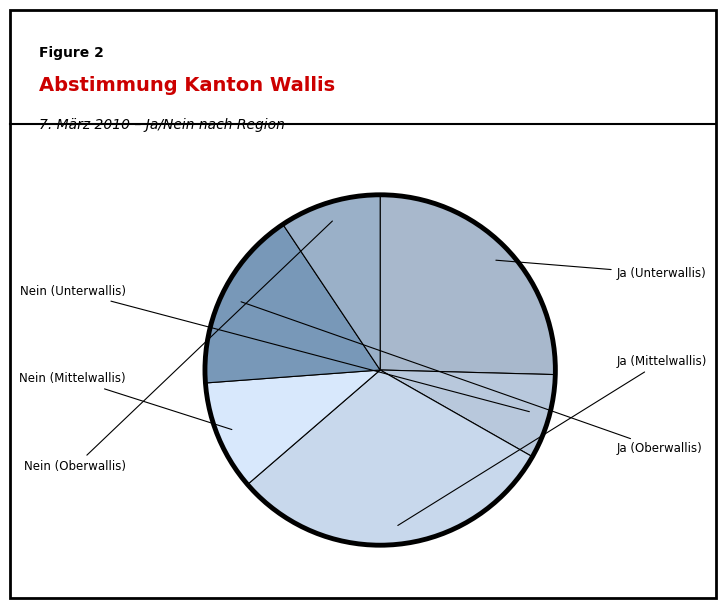

How many segments does this pie chart have?

6